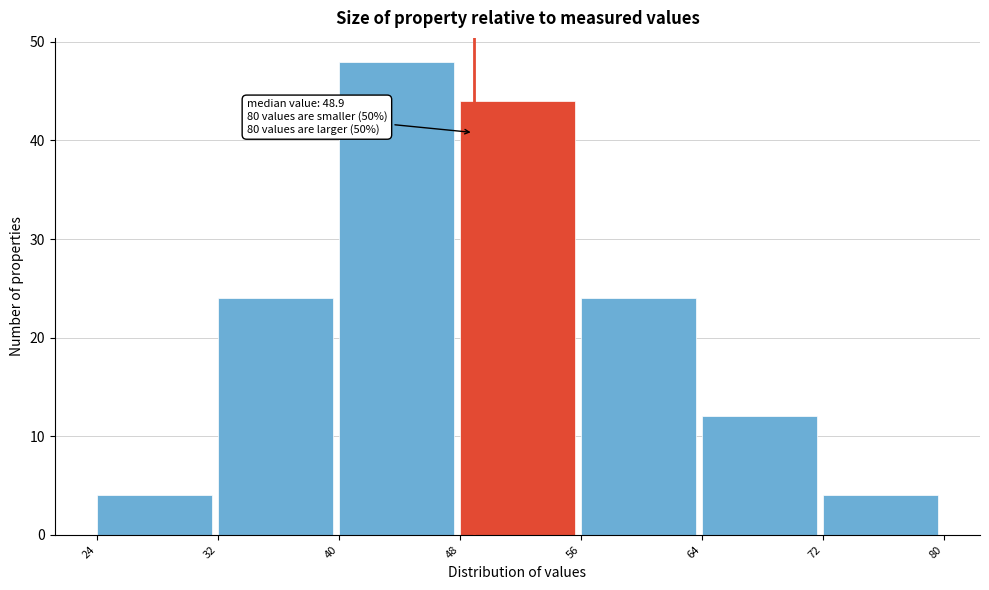

Which range on the x-axis has the tallest bar?

40 to 48